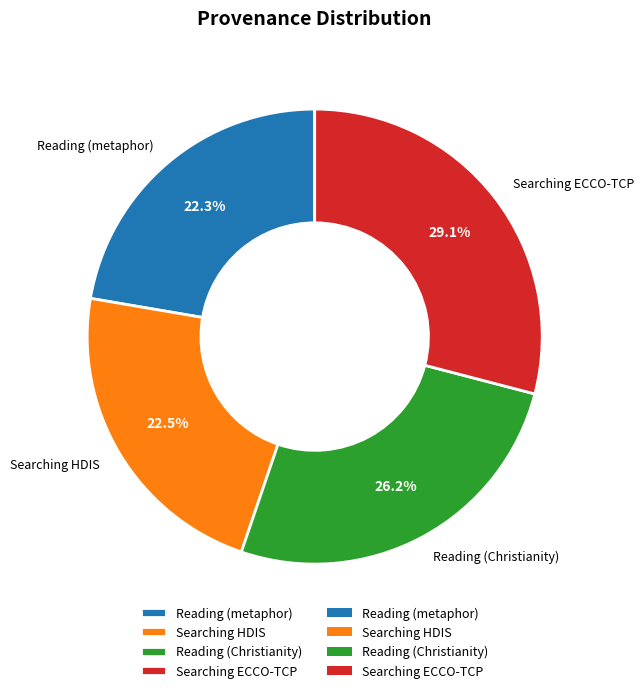

What is the ratio of the value at Reading (metaphor) to the value at Reading (Christianity)?

0.9